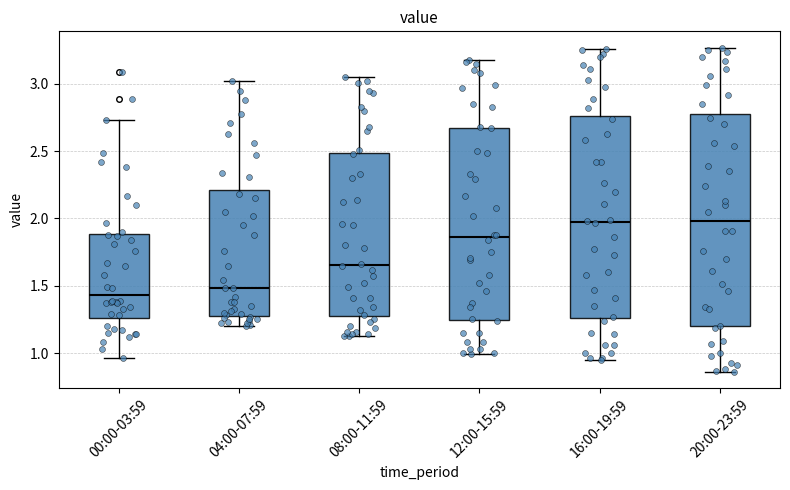

Where does the median line of the box for 16:00-19:59 sit on the y-axis? The values are not printed on the chart, so give them approximately, as read against the axis.

2.00